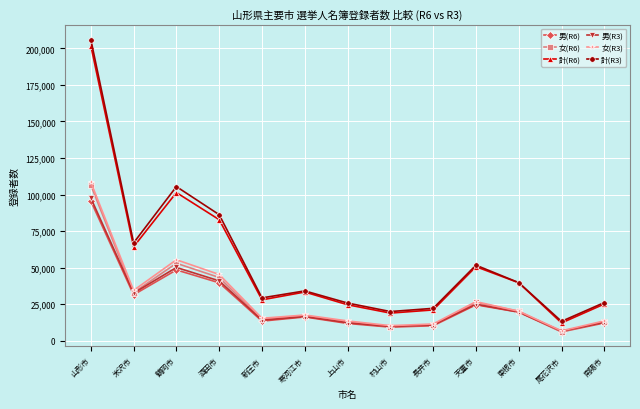

At which category is the sum across all series the highest?

山形市